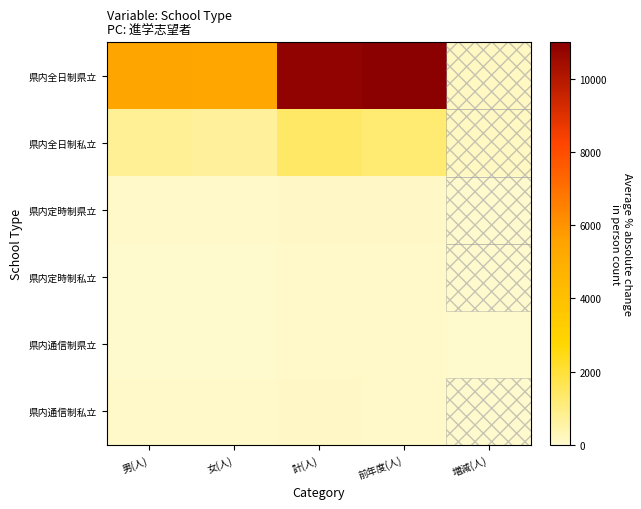

What is the difference between the maximum and minimum values in the 県内全日制私立 series?

1237